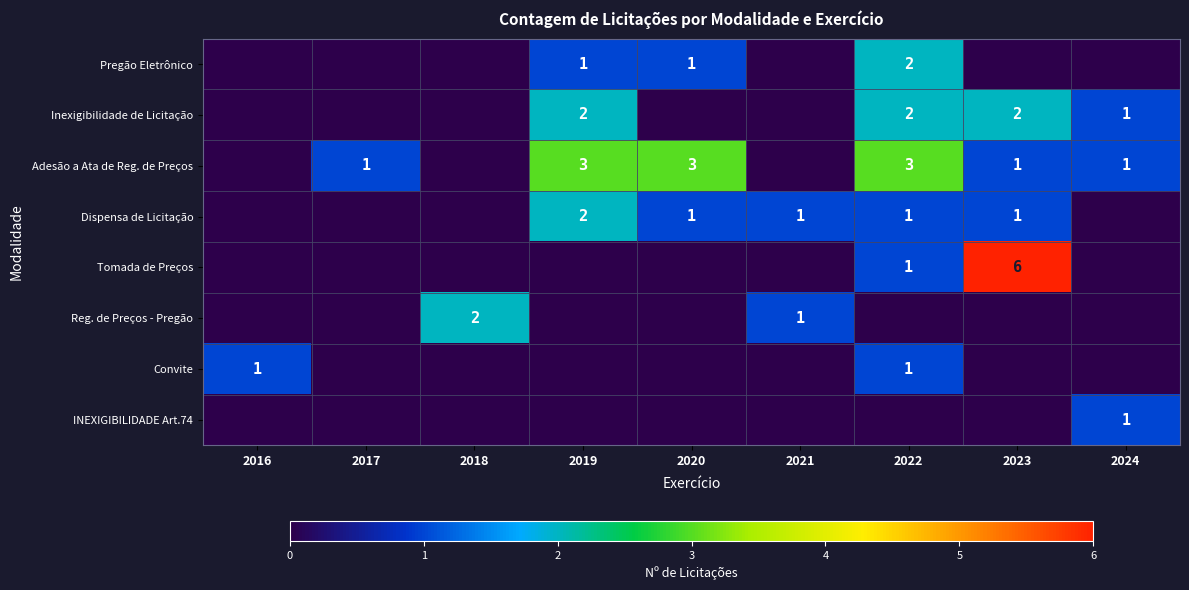

Is it true that Tomada de Preços equals 1 at 2022?

True